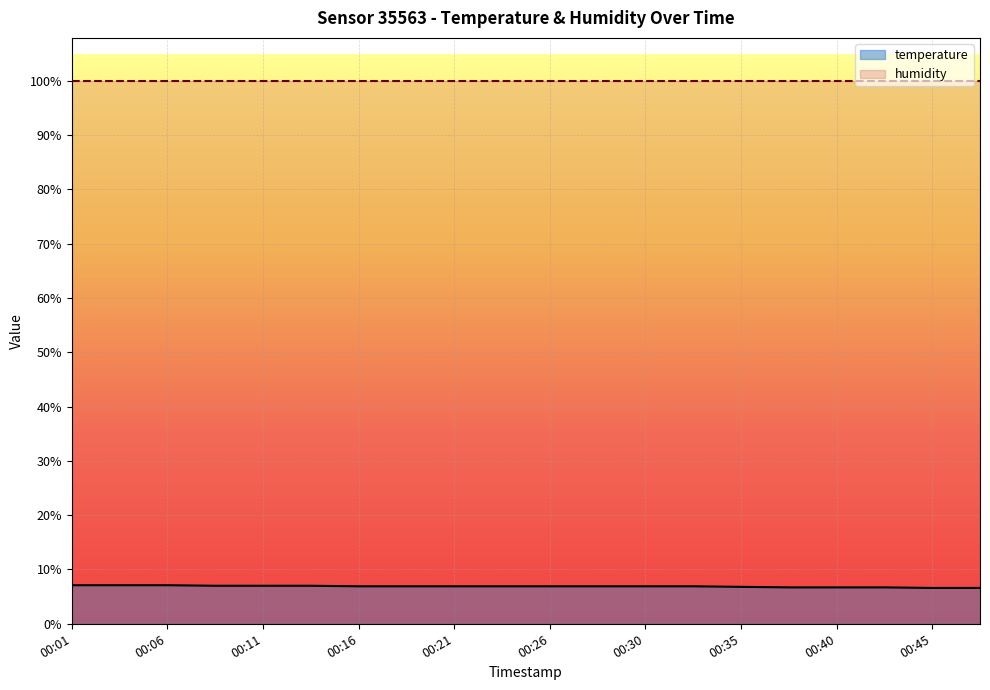

How many values are between 6 and 7?

17